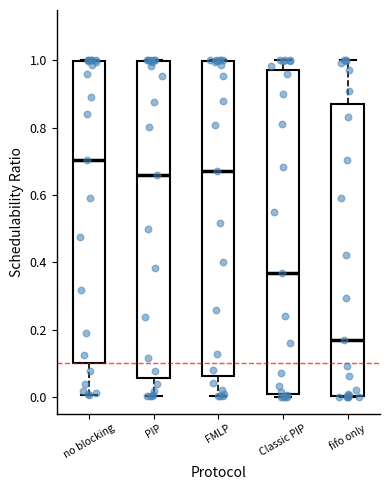

Where is the lower edge of the box for no blocking on the y-axis? The values are not printed on the chart, so give them approximately, as read against the axis.

0.10